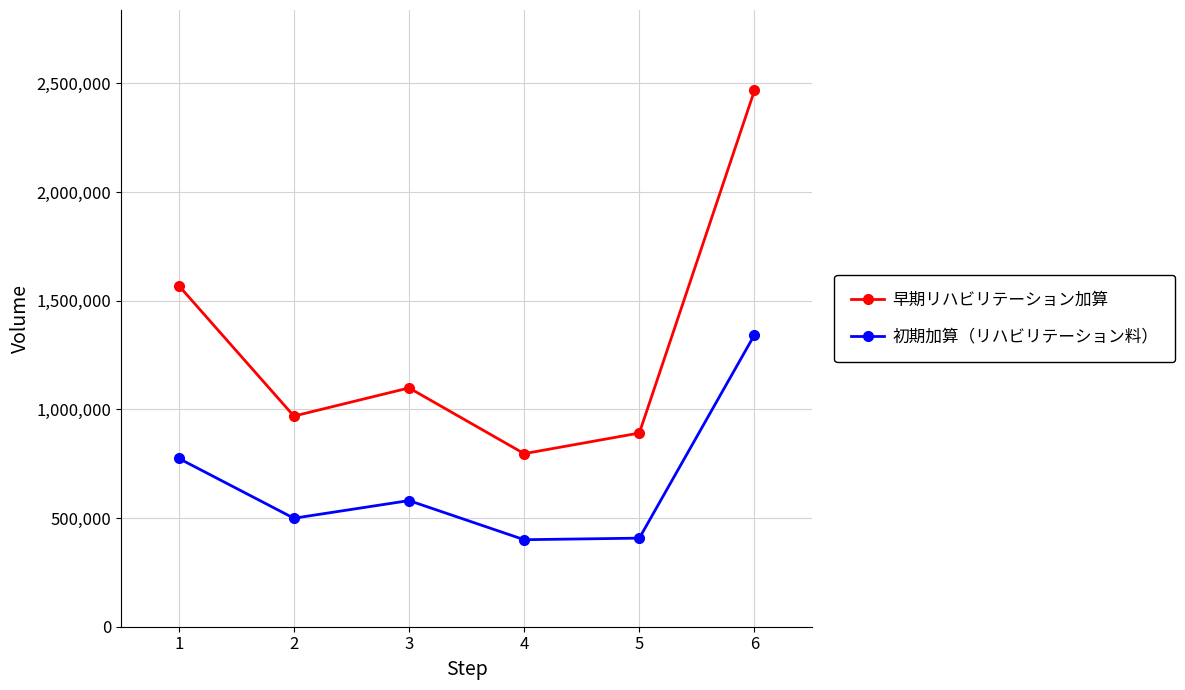

Which series has the largest total across all categories?

早期リハビリテーション加算